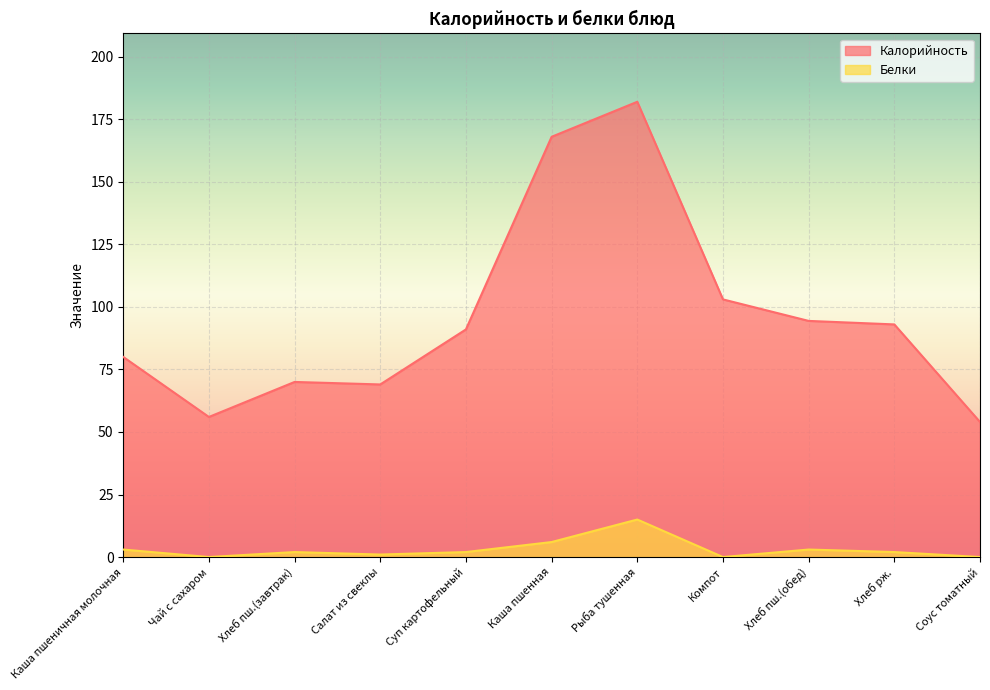

True or false: Белки has a value of 6.0 at Каша пшенная.

True